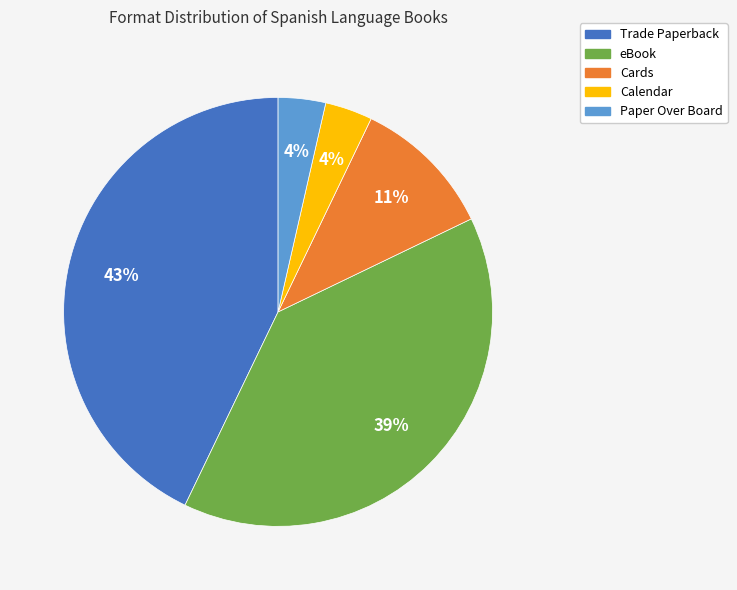

To the nearest percent, what percentage of the pie is eBook?

39%